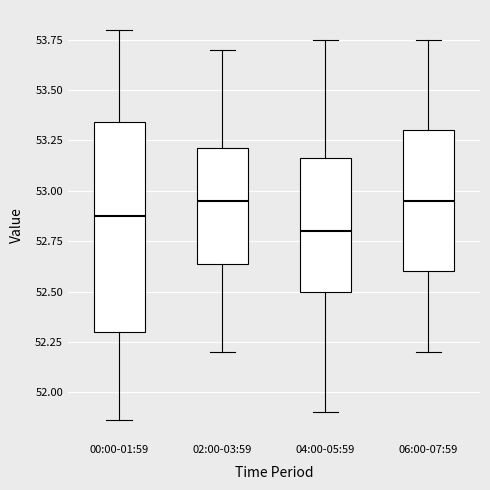

Which box is the tallest, from its lower edge to its upper edge?

00:00-01:59